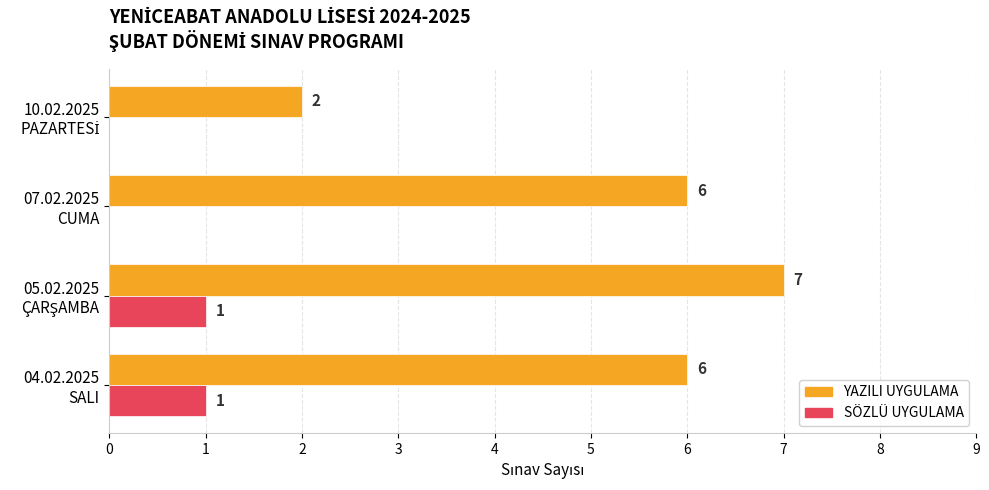

How many YAZILI UYGULAMA values are between 6 and 7?

3